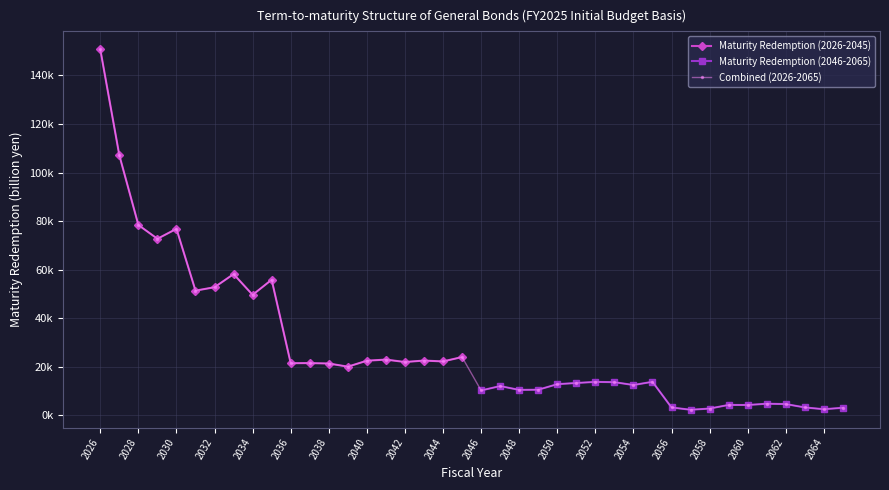

What is the smallest value displayed?

2169.0